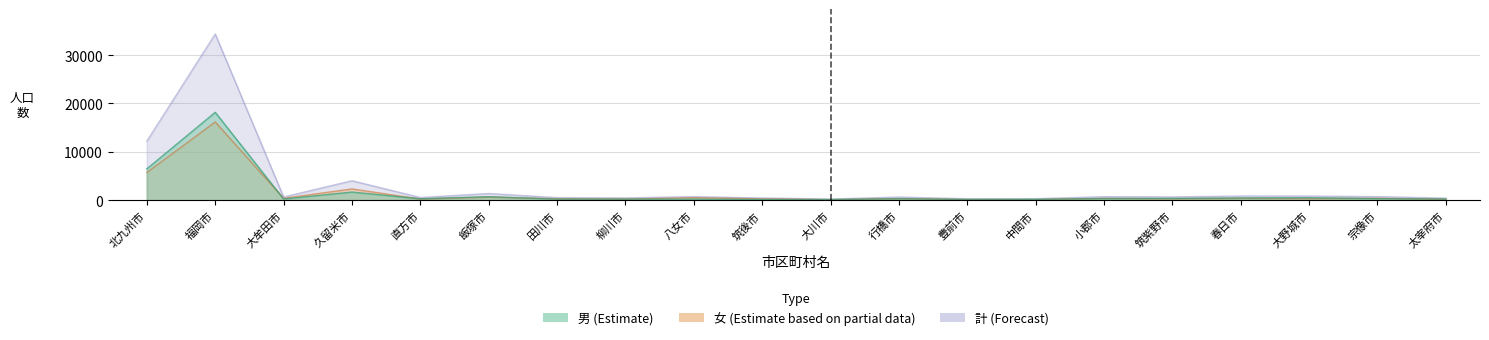

How many values in the 計 (Forecast) series are below 694?

10